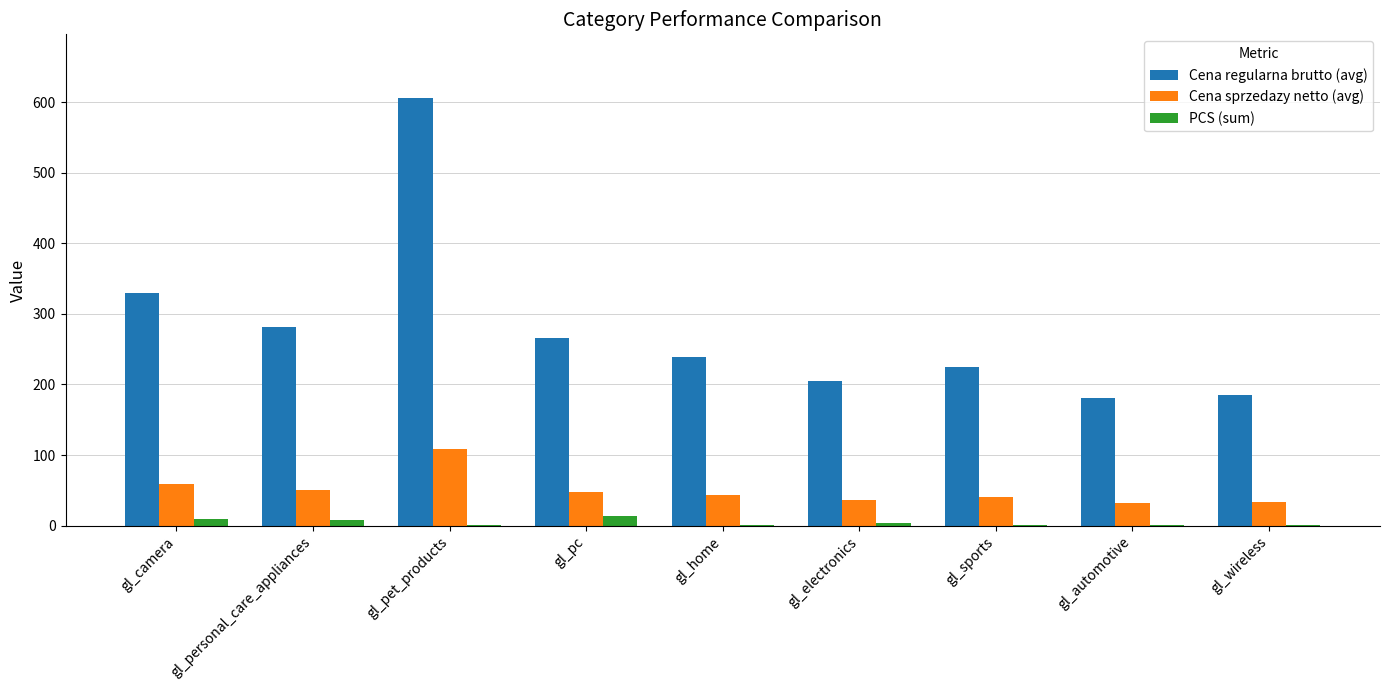

At which category is the sum across all series the highest?

gl_pet_products